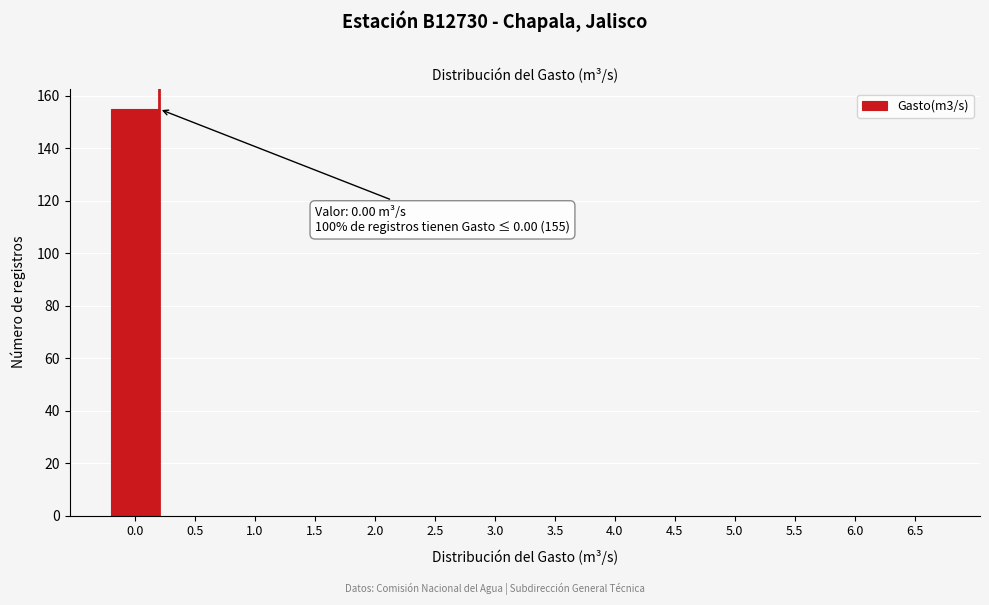

Reading left to right, what are all the values shown in this chart?

0.0=155	0.5=0	1.0=0	1.5=0	2.0=0	2.5=0	3.0=0	3.5=0	4.0=0	4.5=0	5.0=0	5.5=0	6.0=0	6.5=0